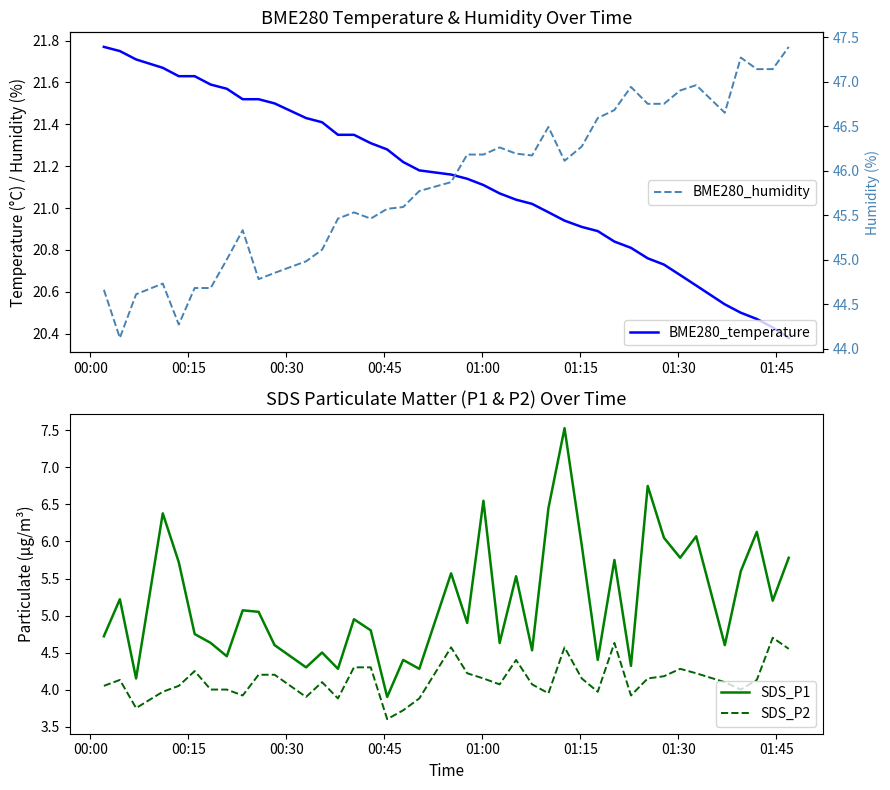

How many values in the BME280_humidity series are below 46?

20